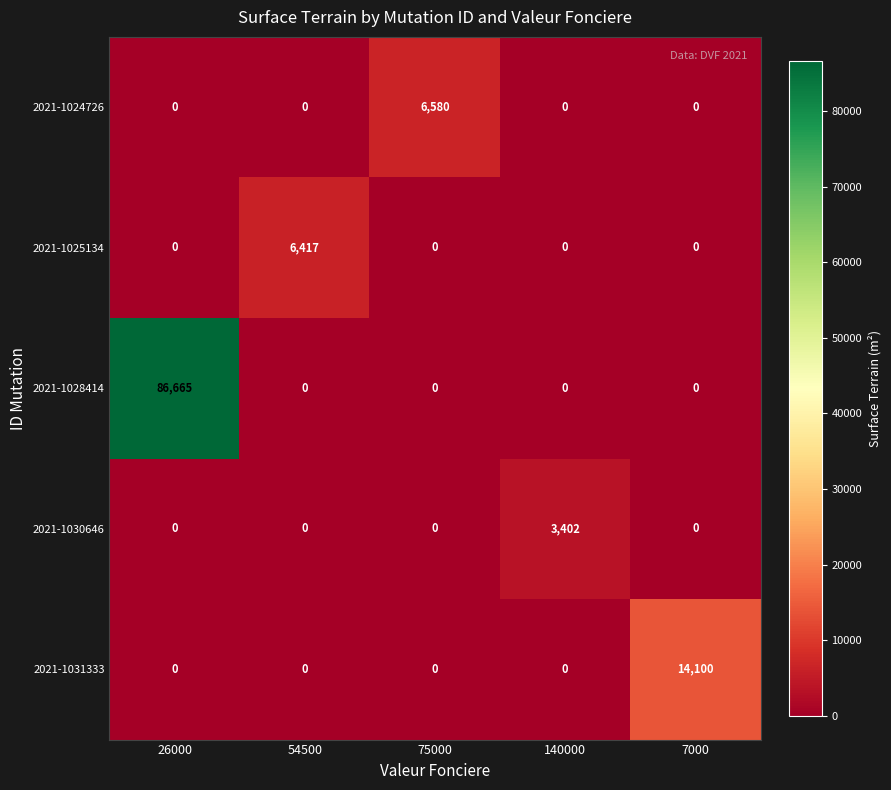

Which series has the largest range (max minus min)?

2021-1028414